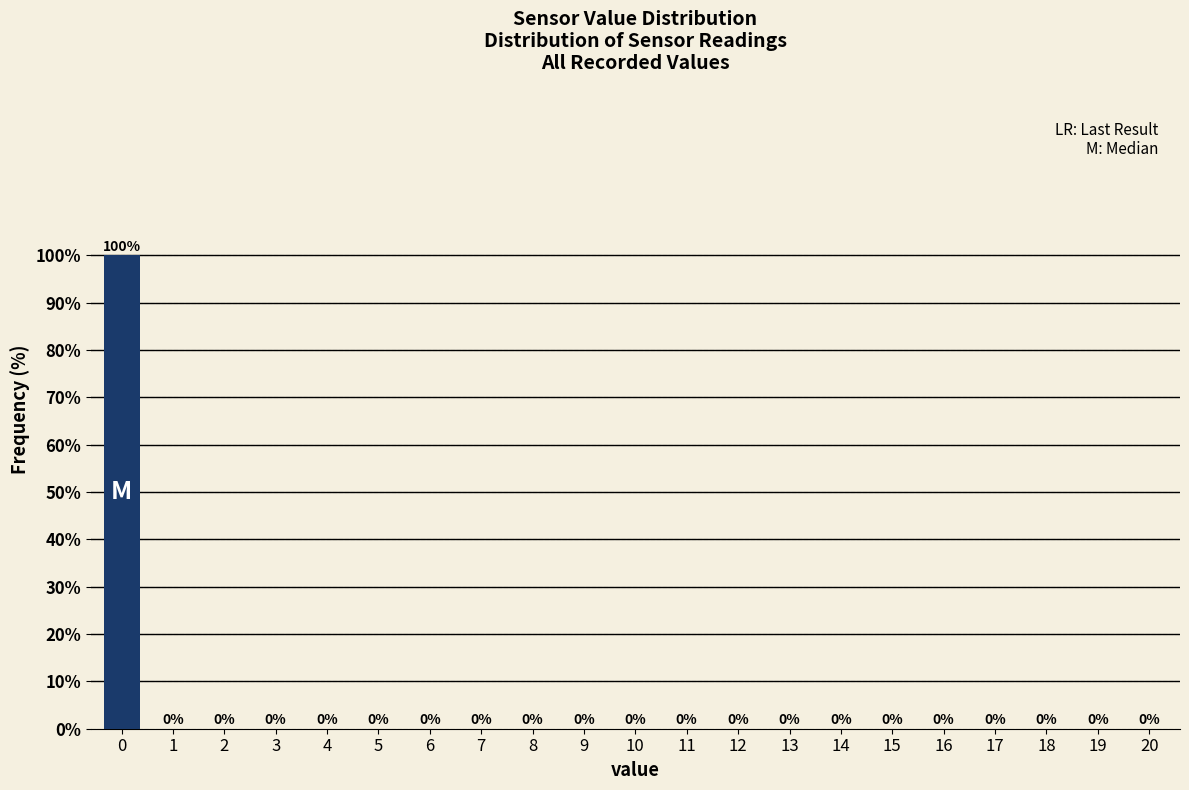

Reading left to right, transcribe all the data shown in this chart.

0=100	1=0	2=0	3=0	4=0	5=0	6=0	7=0	8=0	9=0	10=0	11=0	12=0	13=0	14=0	15=0	16=0	17=0	18=0	19=0	20=0